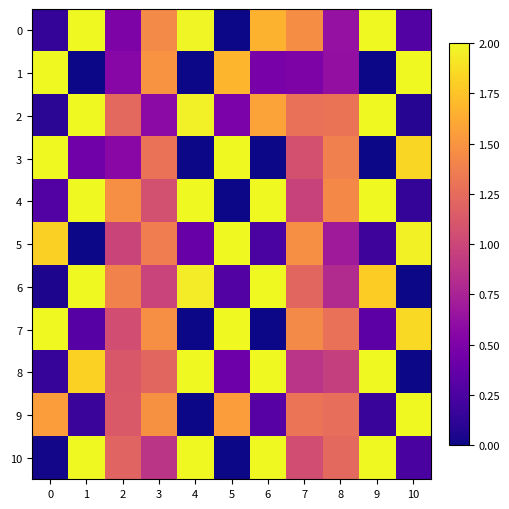

What is the total value across all series at 4?

12.3